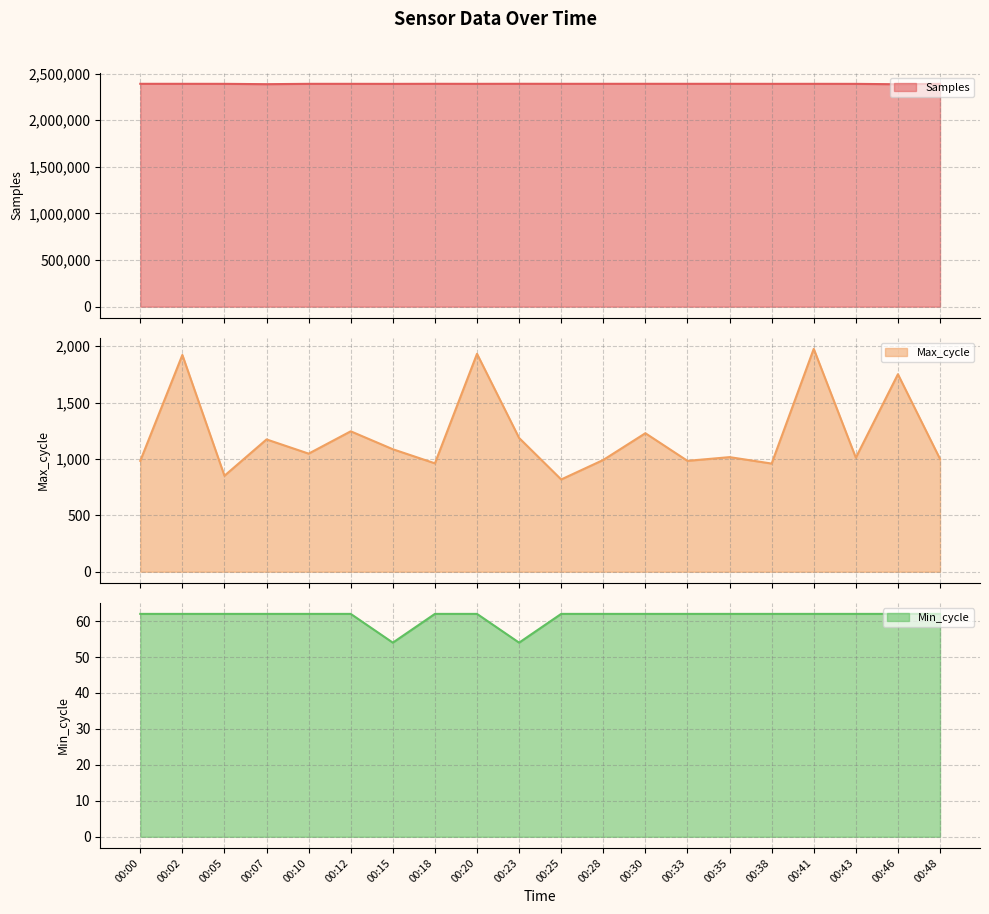

Which category has the lowest value across all series?

00:15